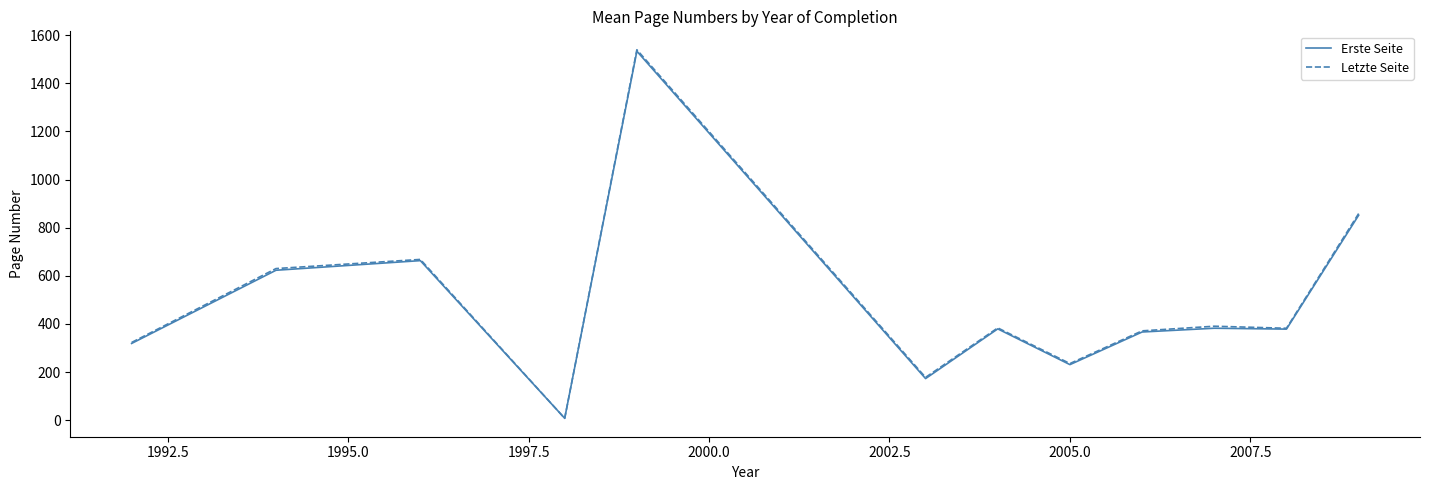

How many values in the Letzte Seite series are below 383?

6